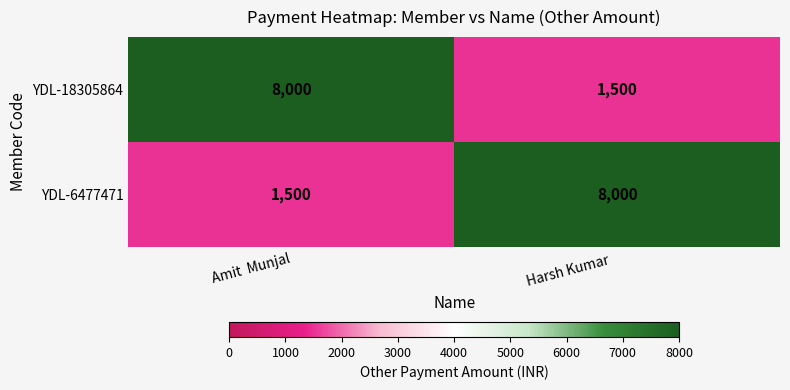

What is the spread (max minus min) of values at Amit  Munjal?

6500